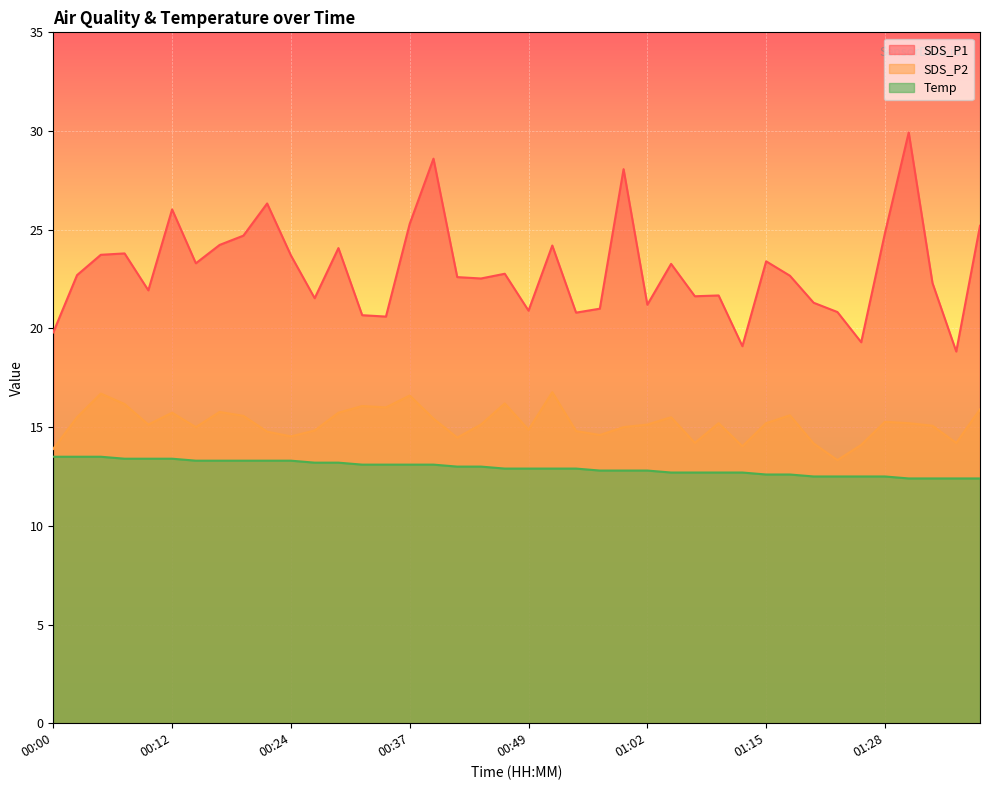

Is the value of SDS_P1 at 00:15 greater than the value of SDS_P2 at 00:49?

Yes